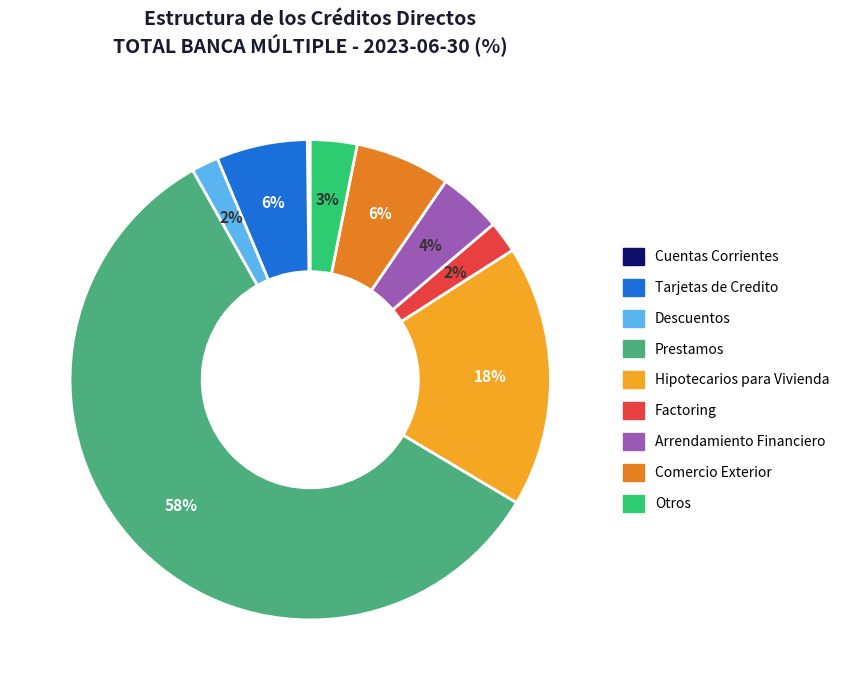

To the nearest percent, what is the average slice percentage?

11%